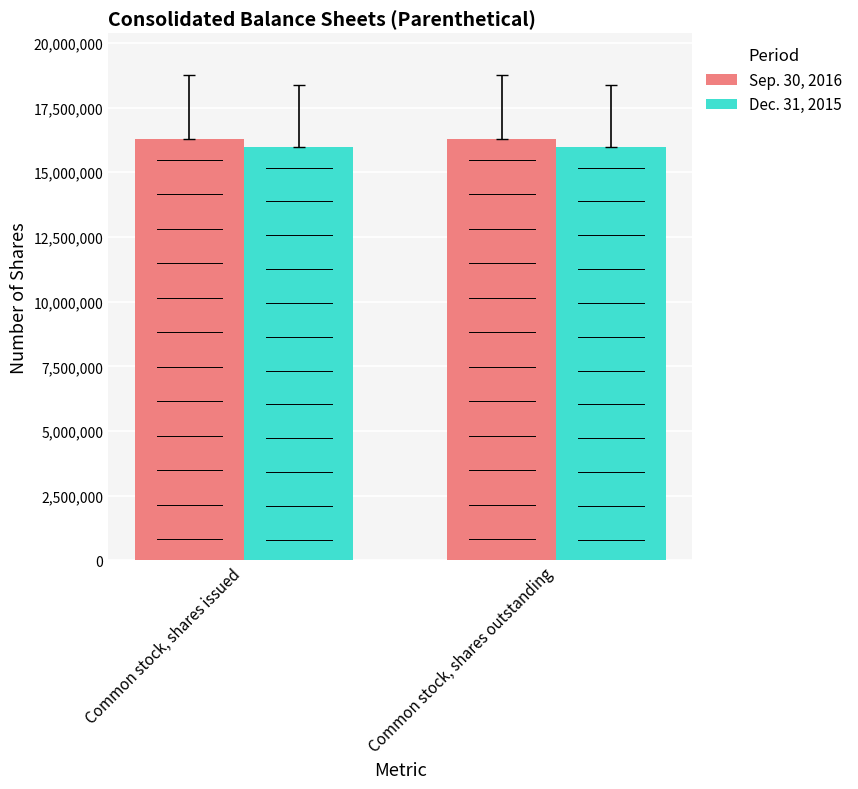

What is the label of the 1st bar from the left?

Common stock, shares issued